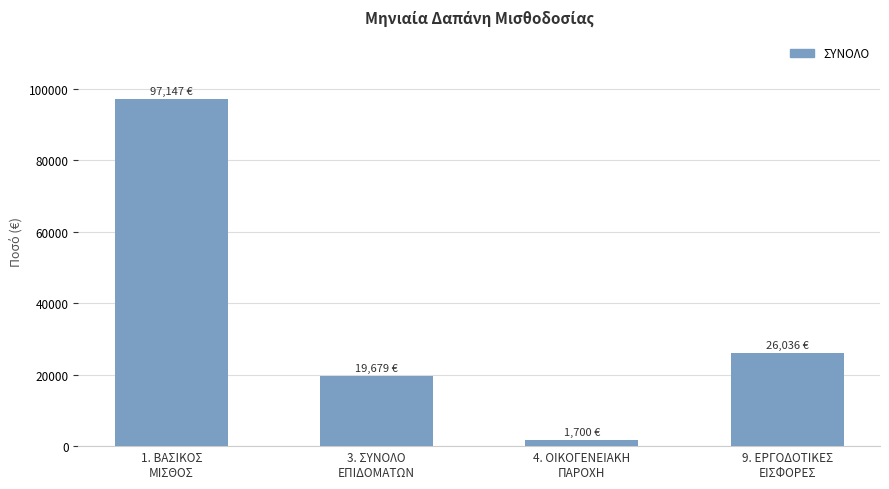

At which category does the chart reach its peak across all series?

1. ΒΑΣΙΚΟΣ
ΜΙΣΘΟΣ